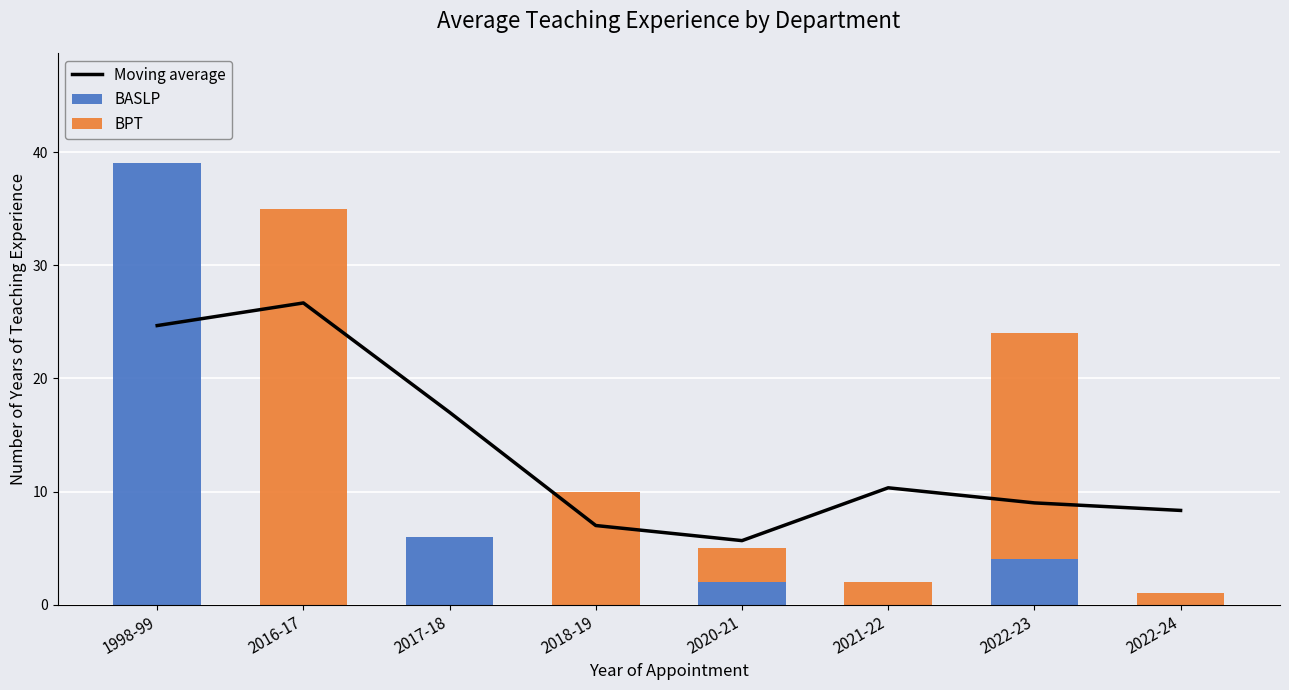

What is the difference between the maximum and minimum values in the Moving average series?

21.0